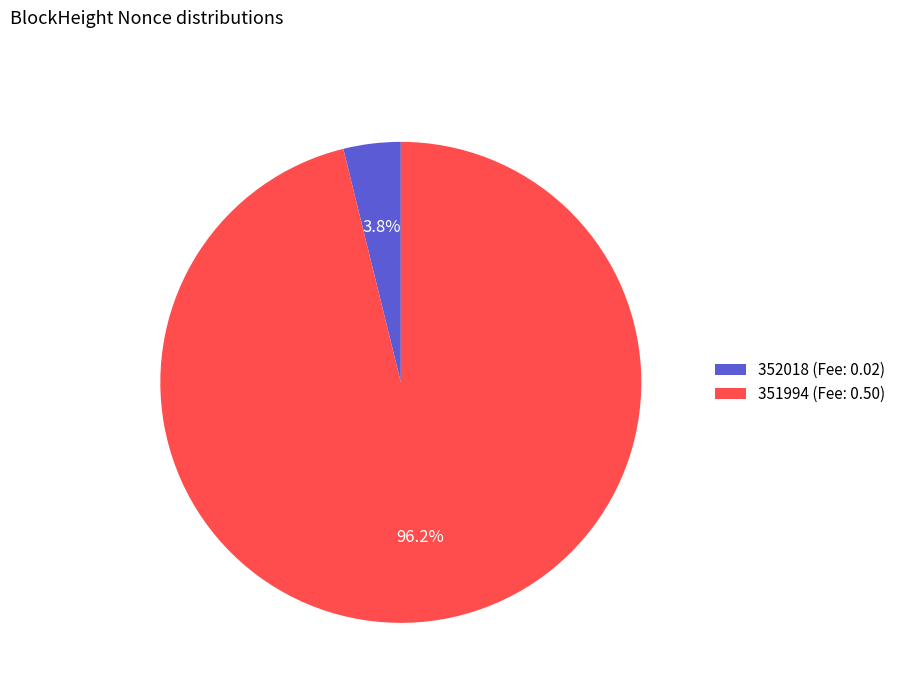

To the nearest percent, what is the difference between the 351994 and 352018 slice percentages?

92%